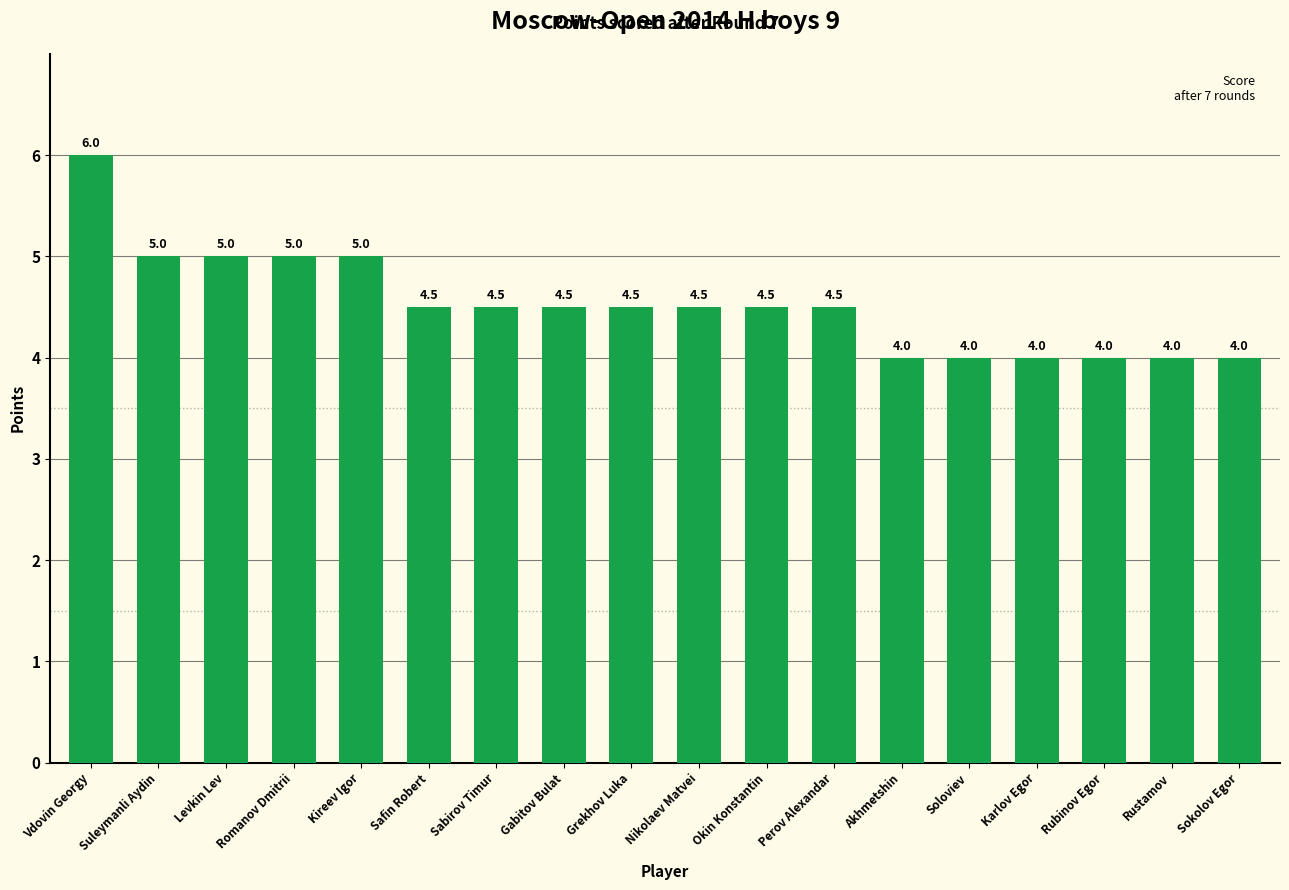

What is the ratio of the value at Akhmetshin to the value at Rustamov?

1.0